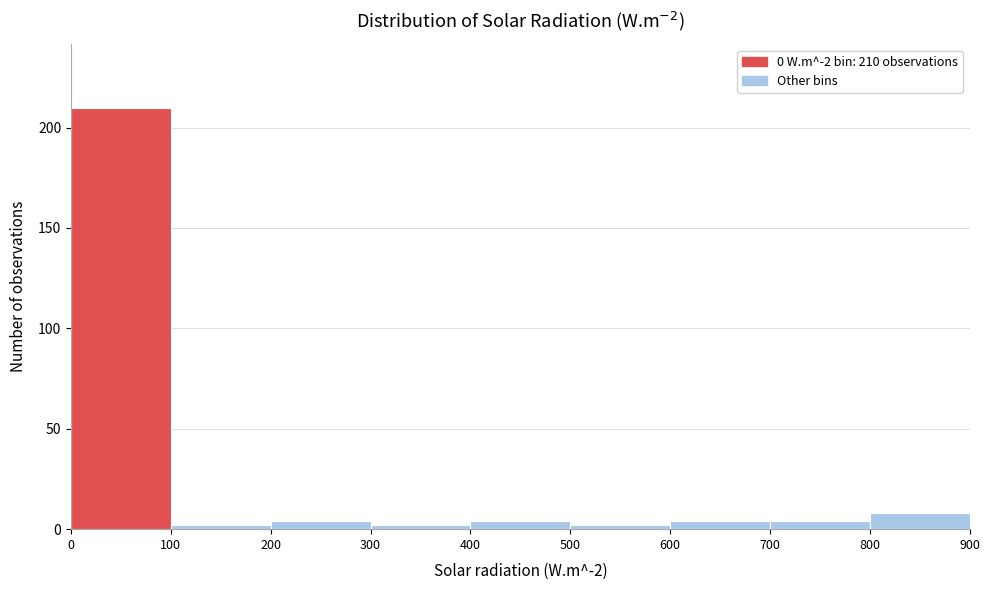

Over which range of the x-axis is the bar tallest?

0 to 100